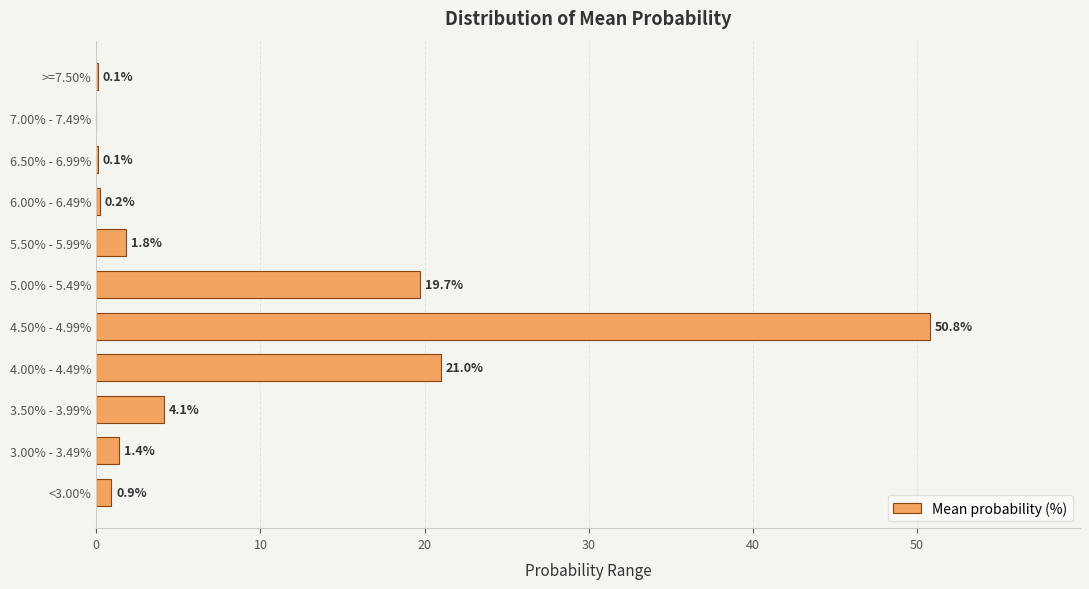

What is the sum of all values?

100.1